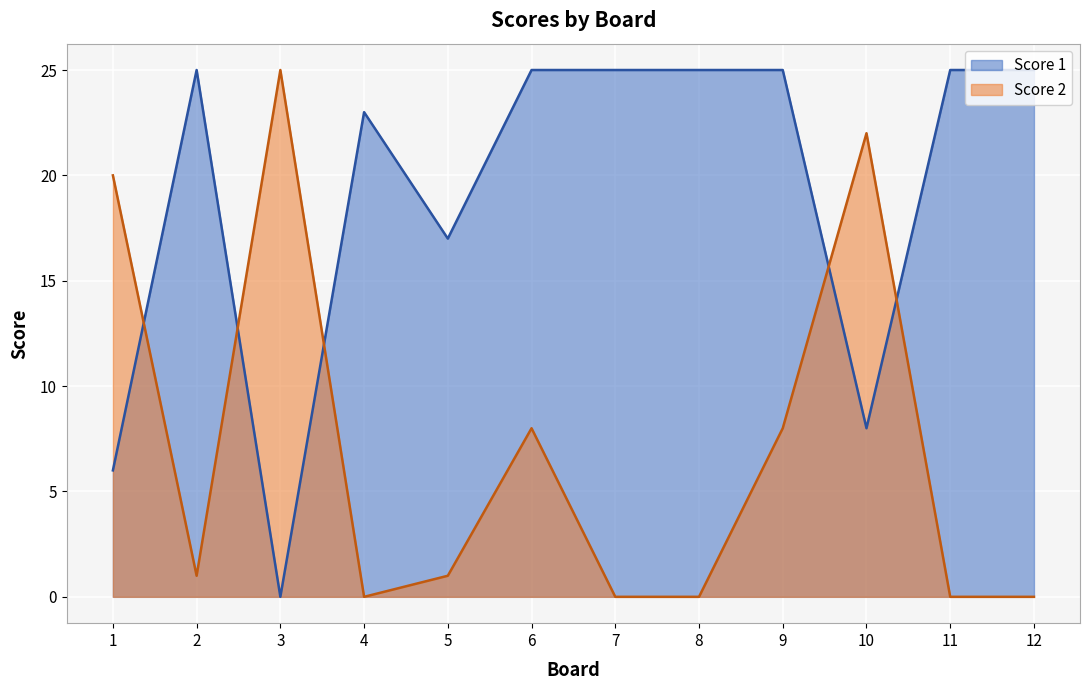

Where does the Score 2 series first go above 1?

1